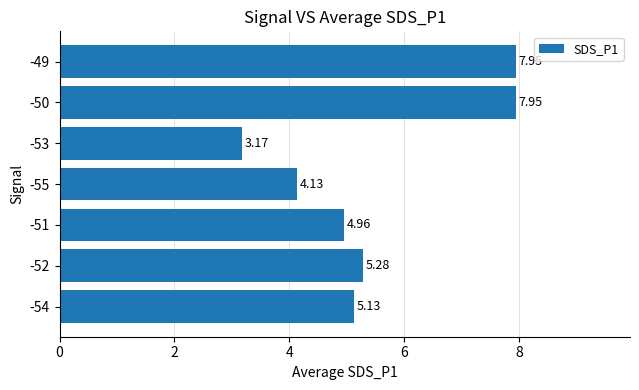

Between -53 and -54, which is larger?

-54